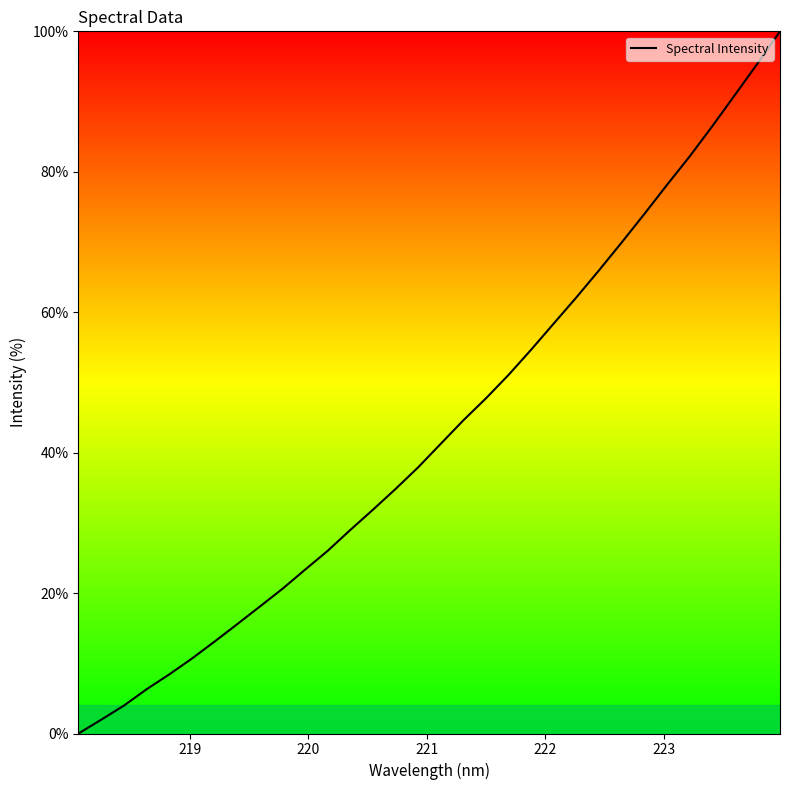

Reading right to left, transcribe all the data shown in this chart.

100.0	95.4	90.9	86.5	82.2	78.1	74.0	69.9	66.0	62.1	58.4	54.7	51.1	47.7	44.6	41.3	37.9	34.8	31.9	29.0	26.0	23.3	20.6	18.1	15.6	13.1	10.7	8.4	6.3	4.0	2.0	0.0